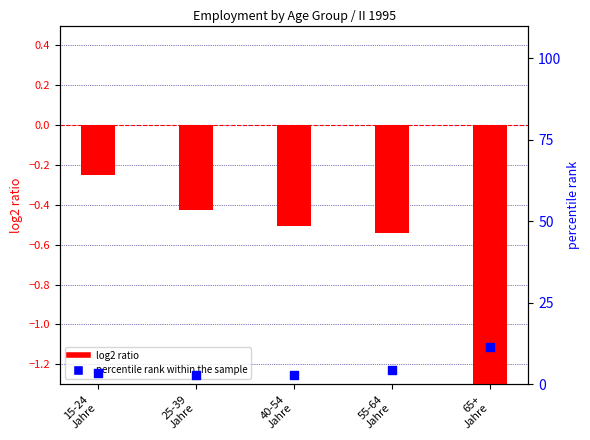

What is the total value across all series at 55-64
Jahre?

3.8